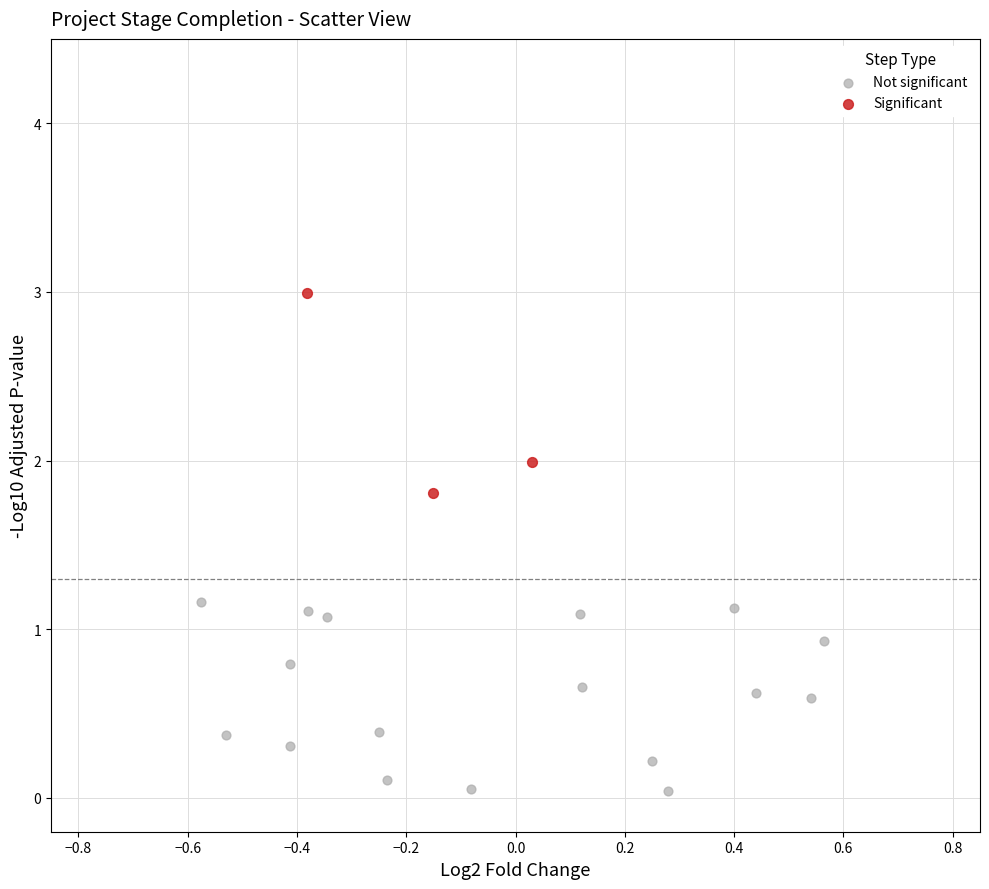

Which series contains the highest Y value?

Significant